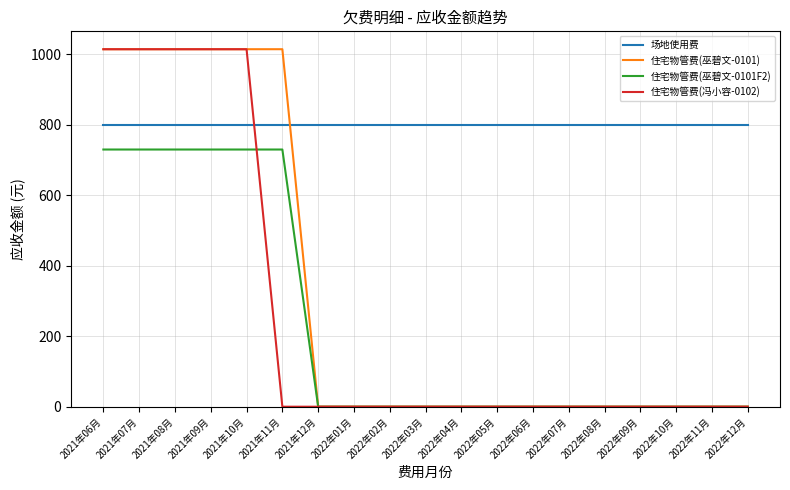

Is the value of 场地使用费 at 2021年07月 greater than the value of 住宅物管费(巫碧文-0101F2) at 2022年10月?

Yes